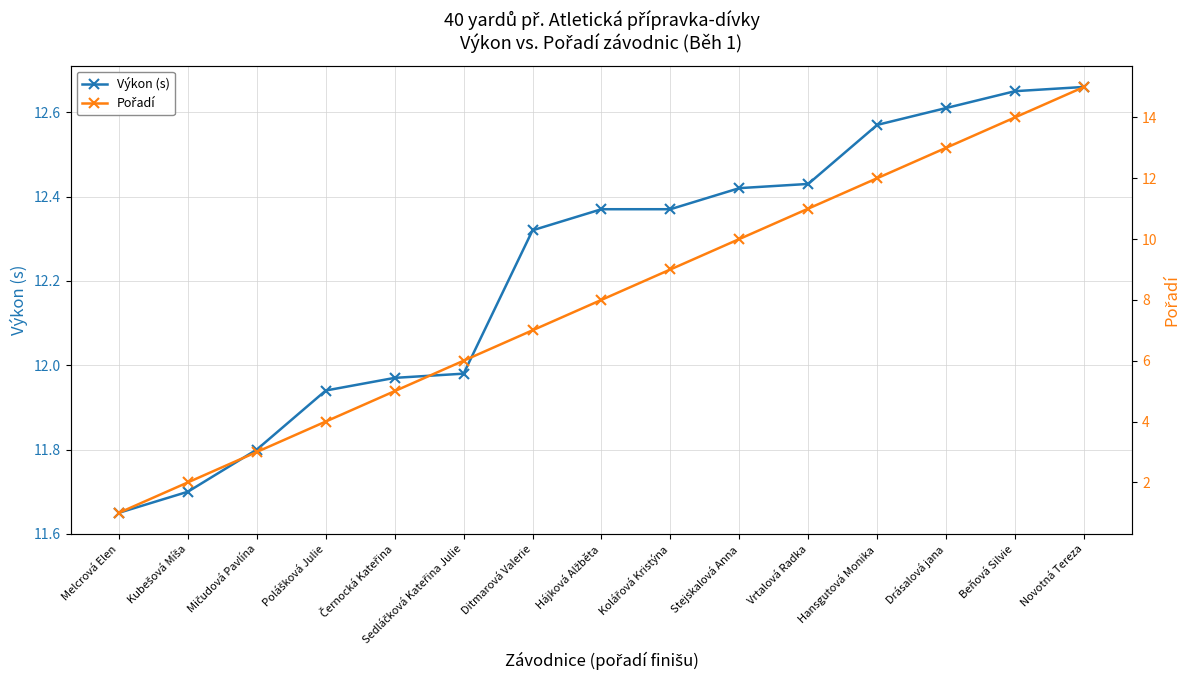

What is the label of the 9th point from the left?

Kolářová Kristýna